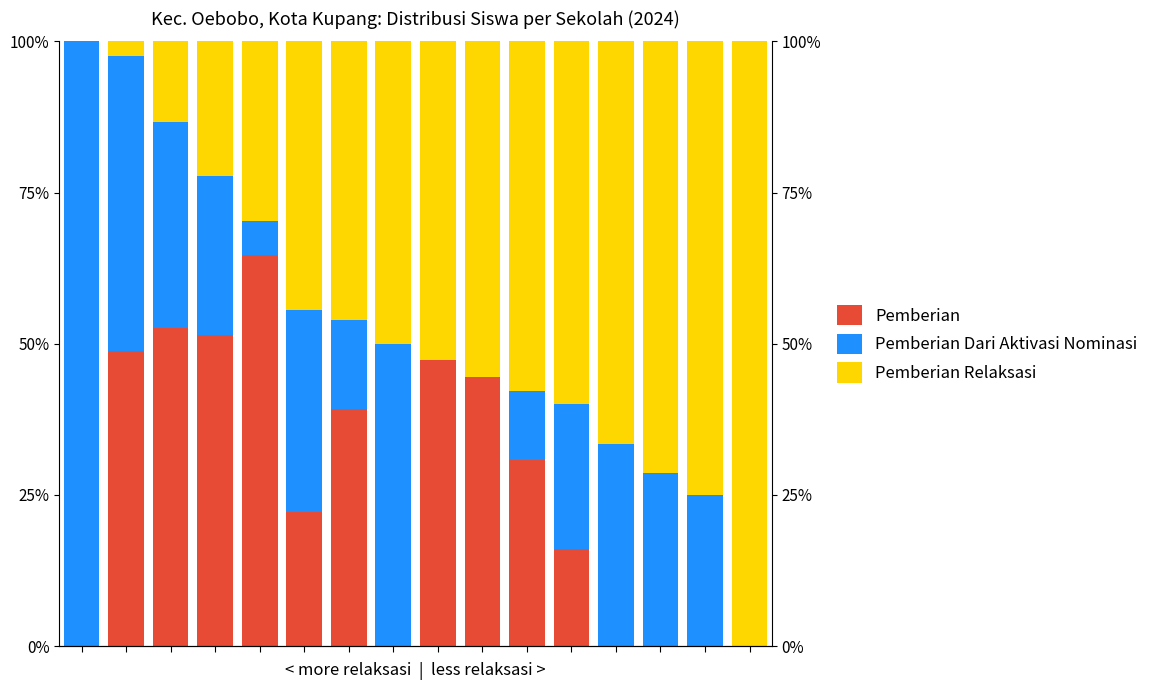

Reading left to right, list all the values displayed in this chart.

Pemberian: 0.0	48.8	52.6	51.4	64.6	22.2	39.2	0.0	47.4	44.4	30.7	16.0	0.0	0.0	0.0	0.0
Pemberian Dari Aktivasi Nominasi: 100.0	48.8	34.1	26.4	5.6	33.3	14.7	50.0	0.0	0.0	11.4	24.0	33.3	28.6	25.0	0.0
Pemberian Relaksasi: 0.0	2.4	13.3	22.2	29.8	44.4	46.1	50.0	52.6	55.6	57.9	60.0	66.7	71.4	75.0	100.0